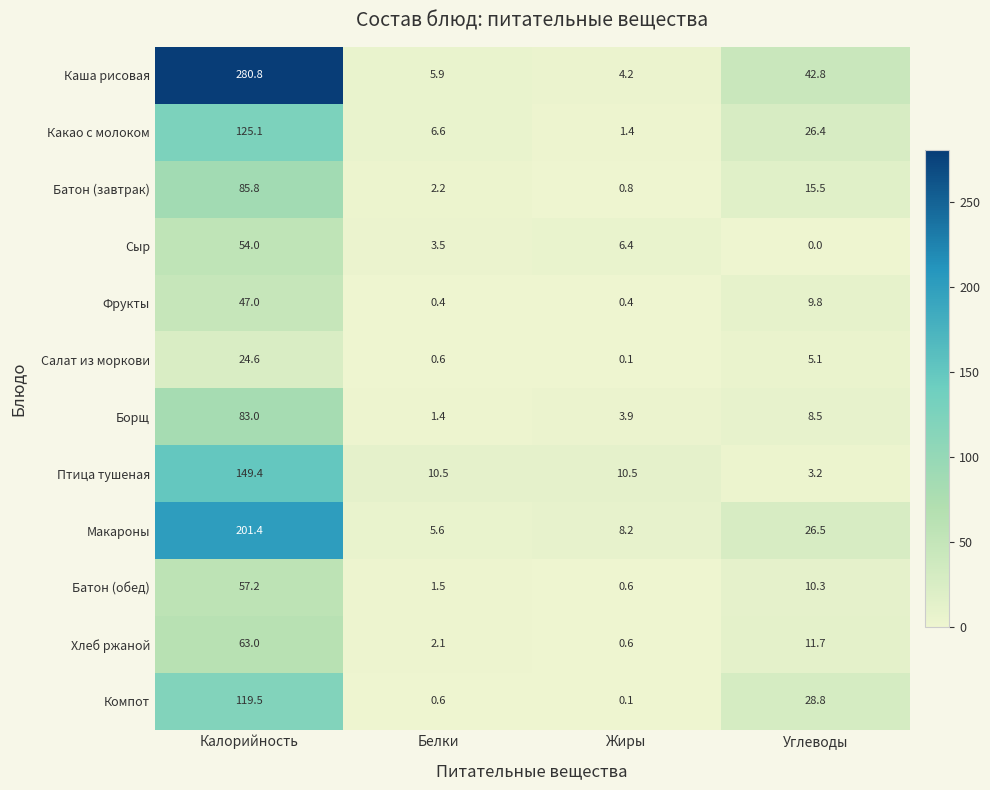

The Батон (завтрак) series shows 0.4 at Жиры. True or false?

False